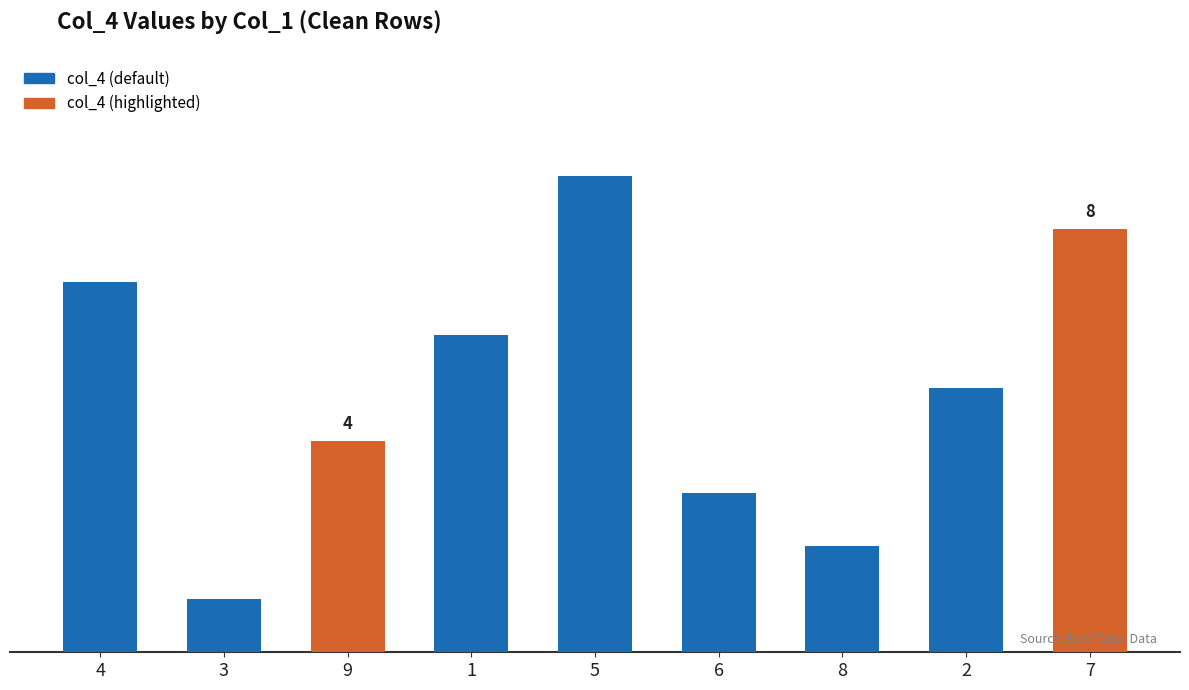

What is the difference between the maximum and minimum values?

8